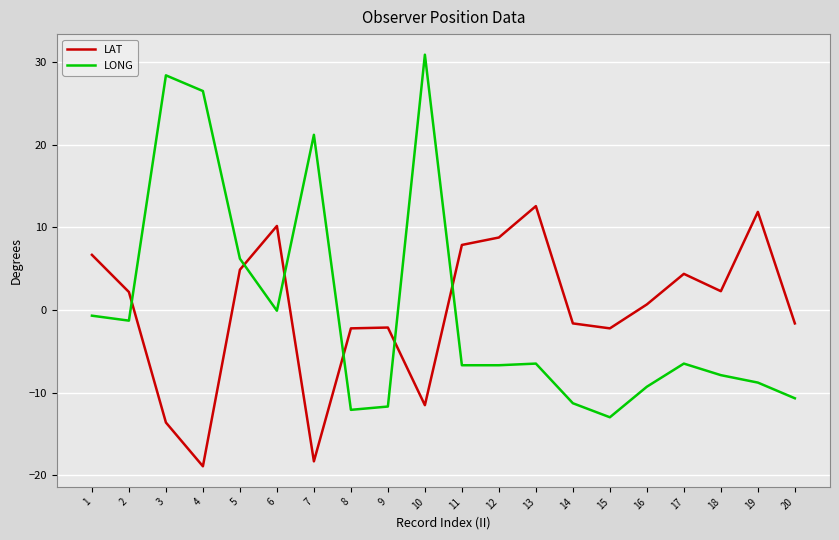

The LONG series shows -16.9 at 20. True or false?

False